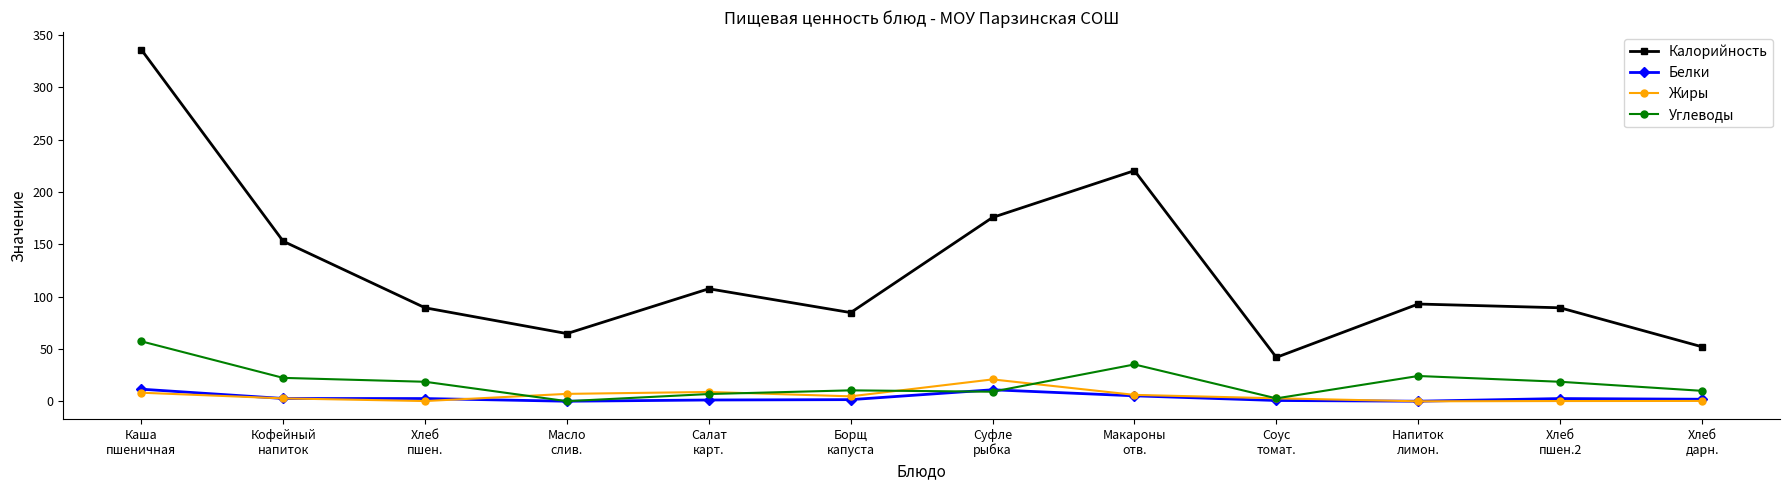

True or false: Калорийность has more than 1 points higher than both neighbors.

True